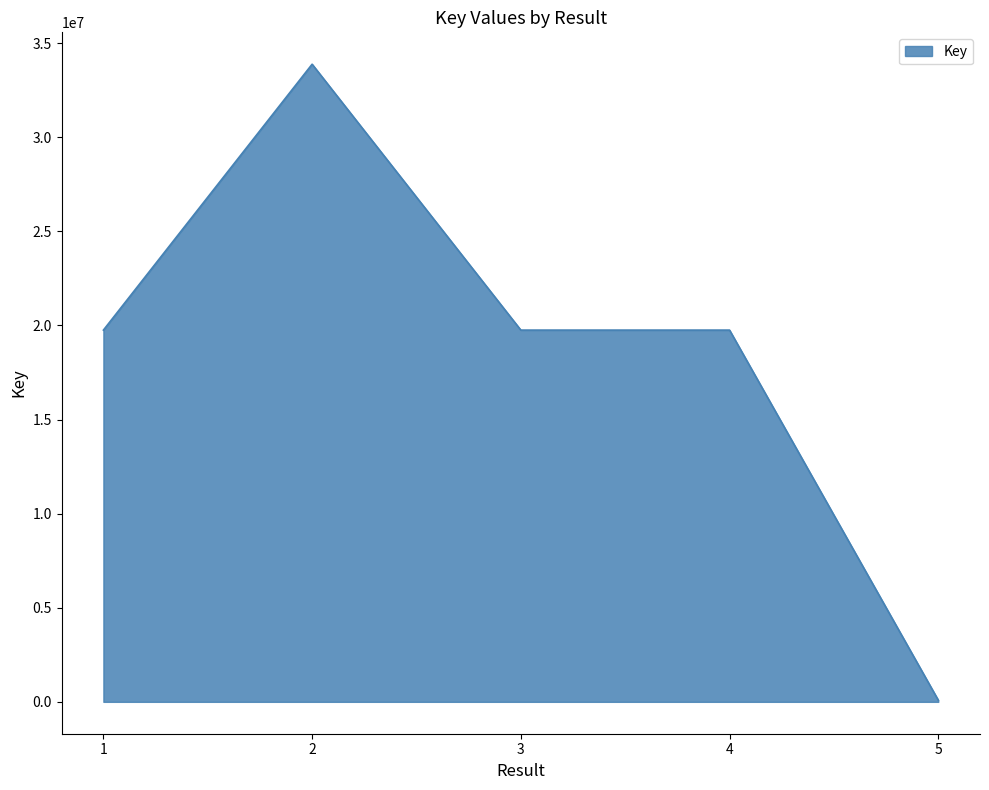

Where is the first local maximum?

2